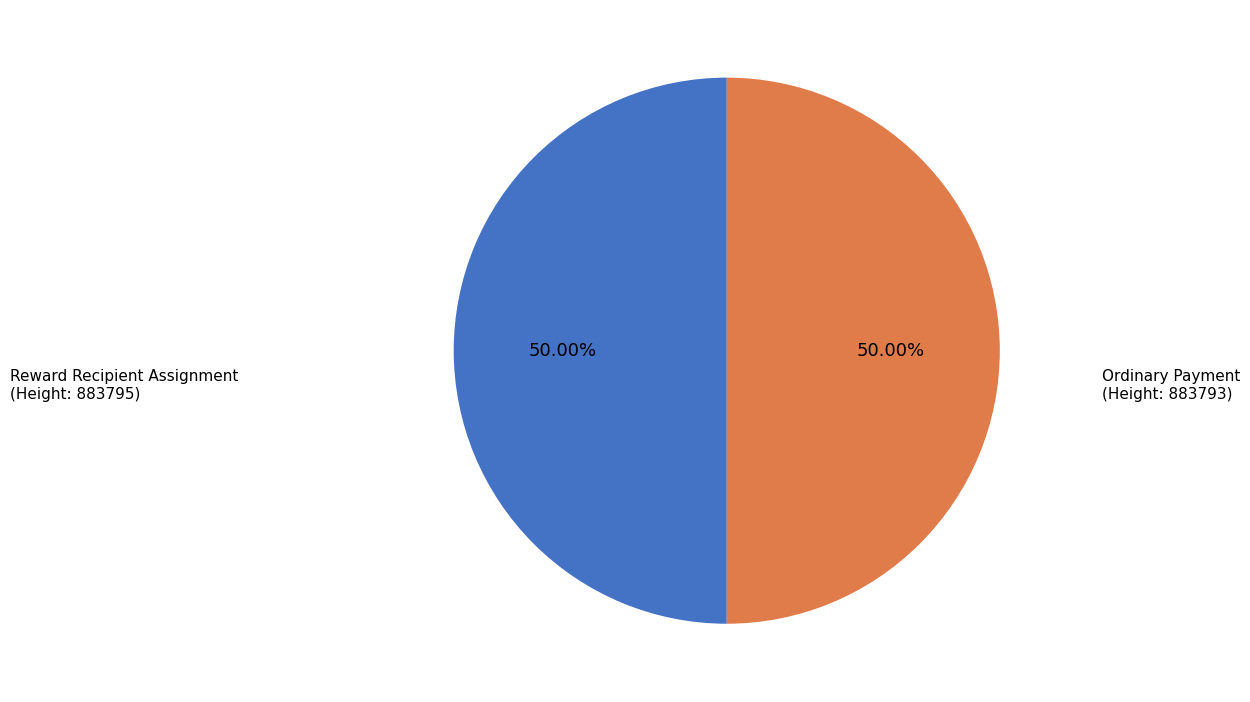

How many slices are in this pie chart?

2